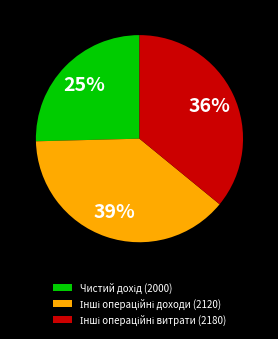

Is there a majority slice in this chart?

No